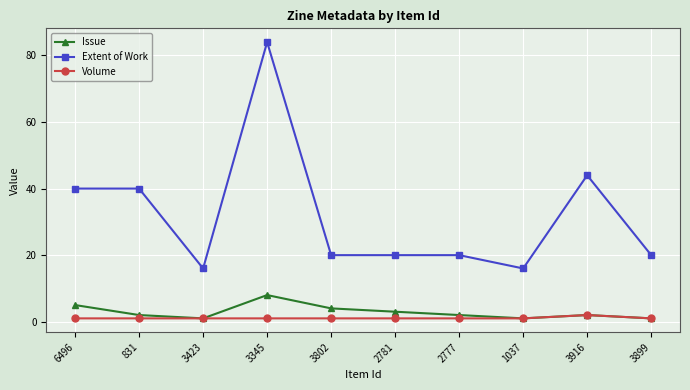

What is the difference between the maximum and minimum values in the Extent of Work series?

68